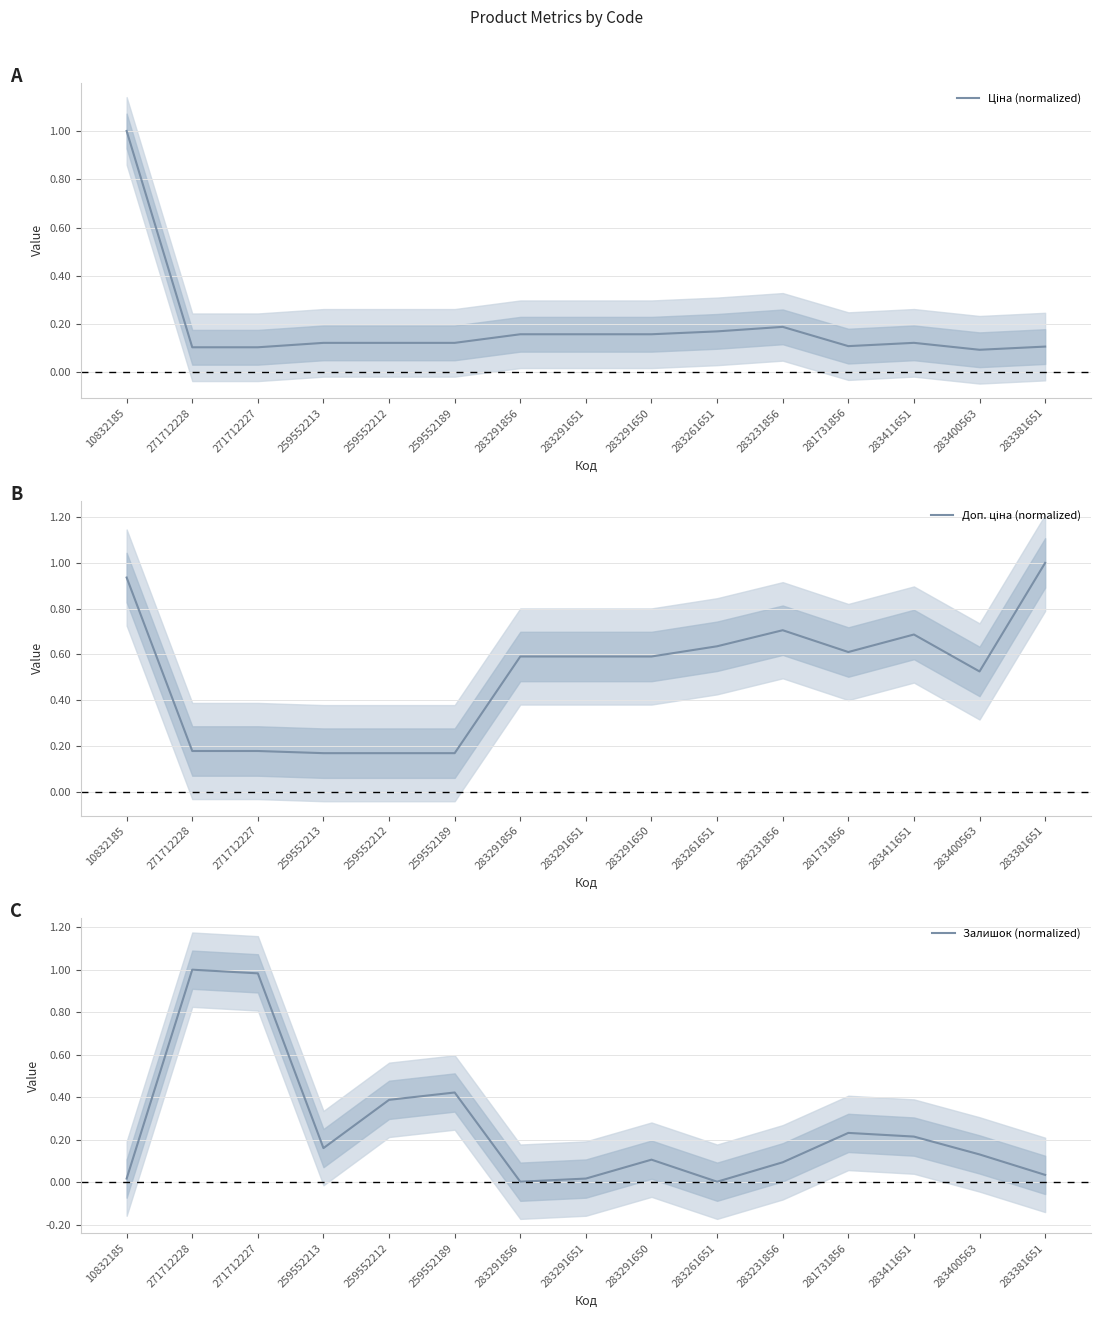

Reading left to right, what are all the values shown in this chart?

Ціна (normalized): 10832185=1.0	271712228=0.1	271712227=0.1	259552213=0.1	259552212=0.1	259552189=0.1	283291856=0.2	283291651=0.2	283291650=0.2	283261651=0.2	283231856=0.2	281731856=0.1	283411651=0.1	283400563=0.1	283381651=0.1
Доп. ціна (normalized): 10832185=0.9	271712228=0.2	271712227=0.2	259552213=0.2	259552212=0.2	259552189=0.2	283291856=0.6	283291651=0.6	283291650=0.6	283261651=0.6	283231856=0.7	281731856=0.6	283411651=0.7	283400563=0.5	283381651=1.0
Залишок (normalized): 10832185=0.0	271712228=1.0	271712227=1.0	259552213=0.2	259552212=0.4	259552189=0.4	283291856=0.0	283291651=0.0	283291650=0.1	283261651=0.0	283231856=0.1	281731856=0.2	283411651=0.2	283400563=0.1	283381651=0.0